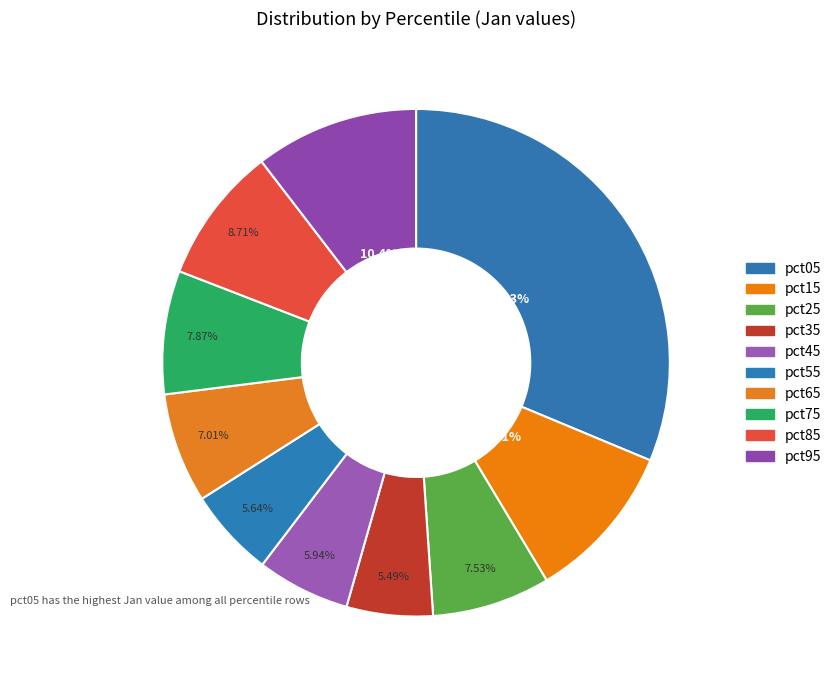

How many segments does this pie chart have?

10